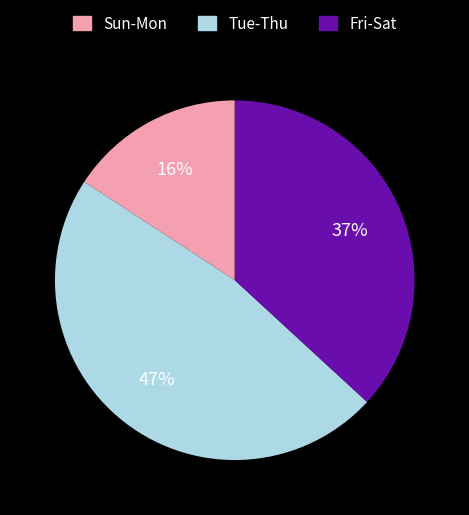

Is there any slice that represents more than half of the pie?

No